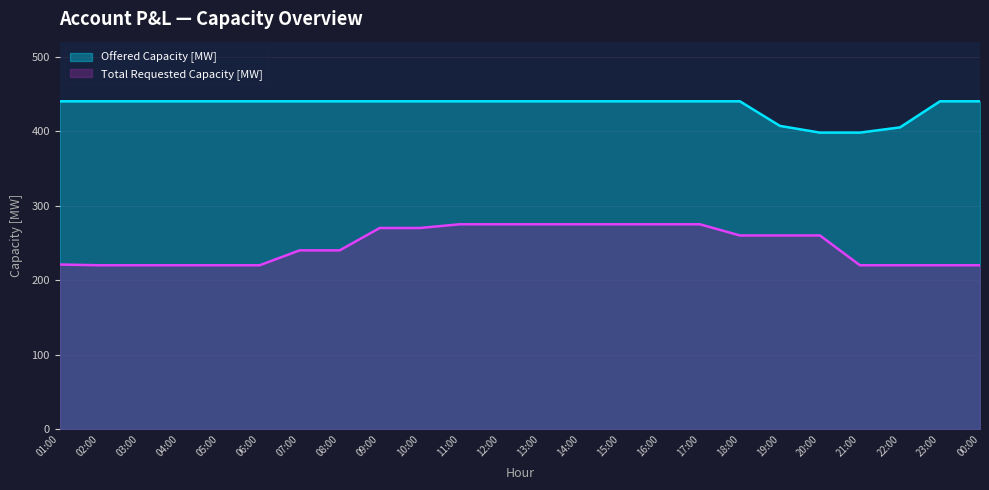

At which category is the sum across all series the highest?

11:00